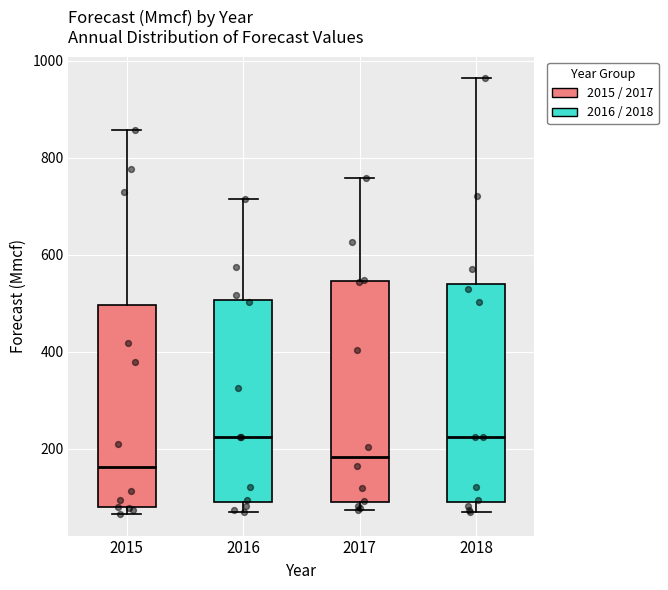

Where does the upper whisker of the box at x = 2015 end on the y-axis? The values are not printed on the chart, so give them approximately, as read against the axis.

860